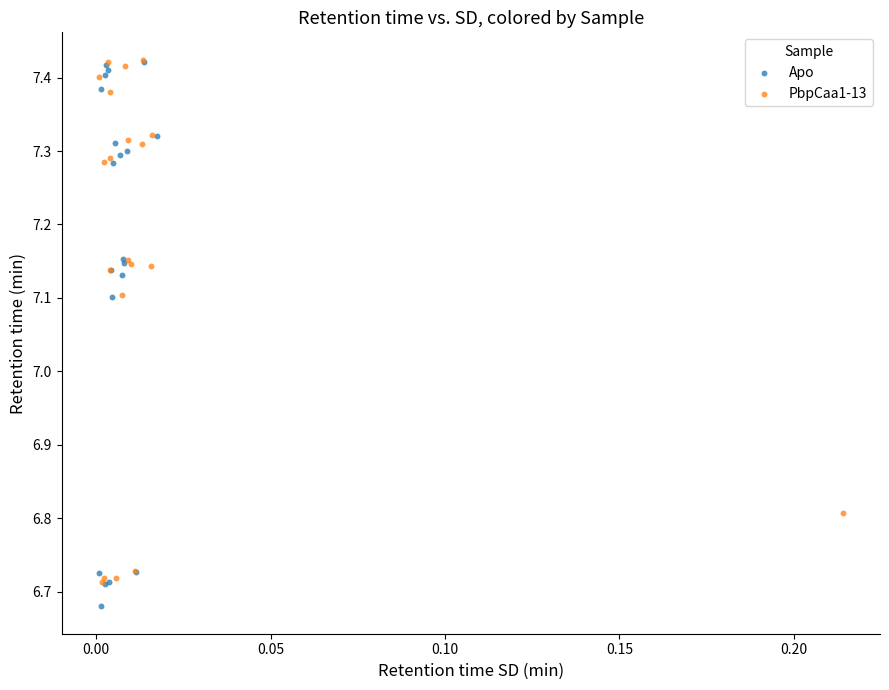

What are all the series names shown in the legend?

Apo, PbpCaa1-13